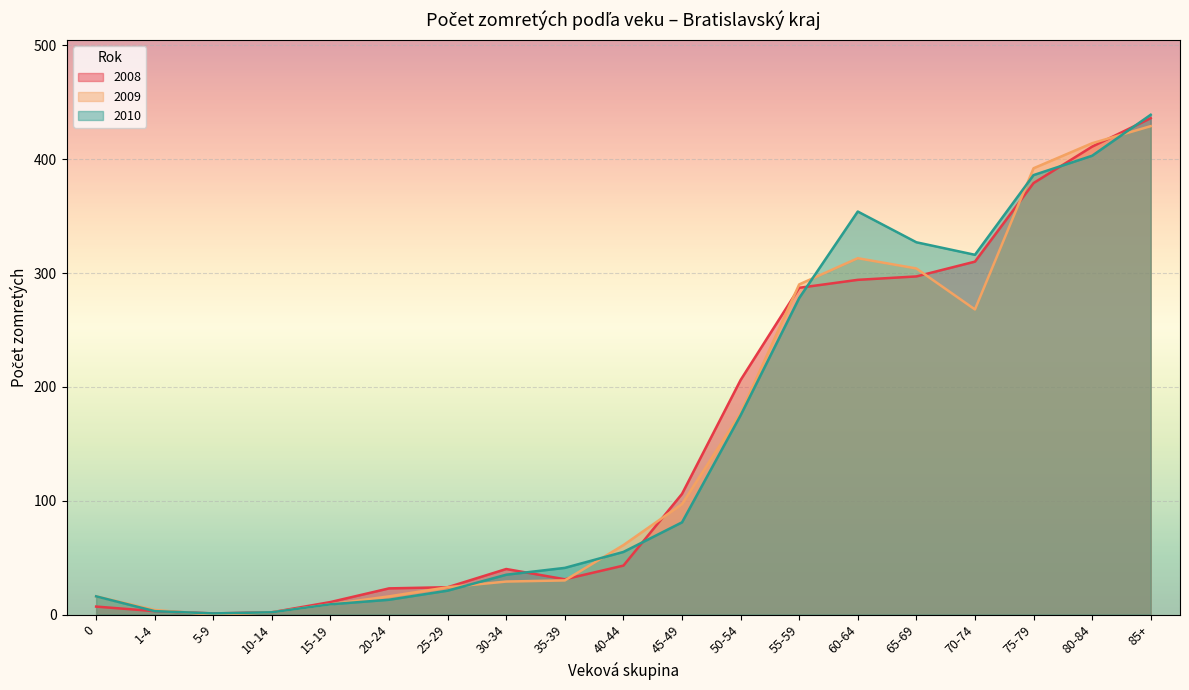

Which series ends up on top after the final intersection of 2008 and 2010?

2010